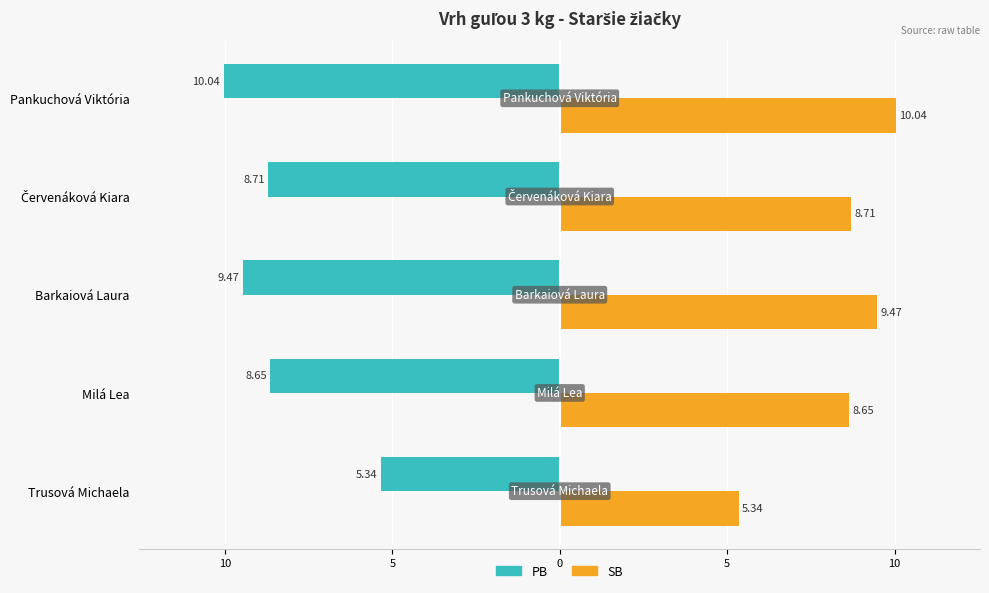

What are all the series names shown in the legend?

PB, SB